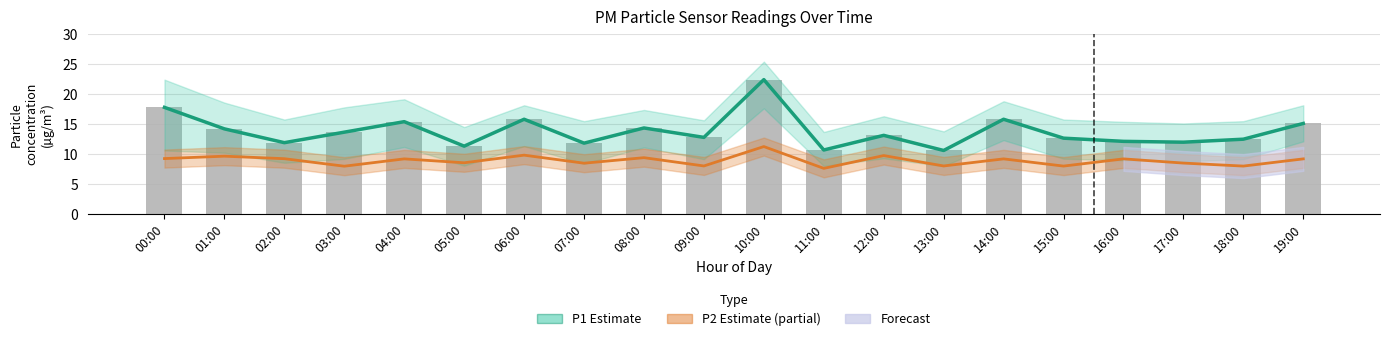

How many categories are shown in the chart?

20